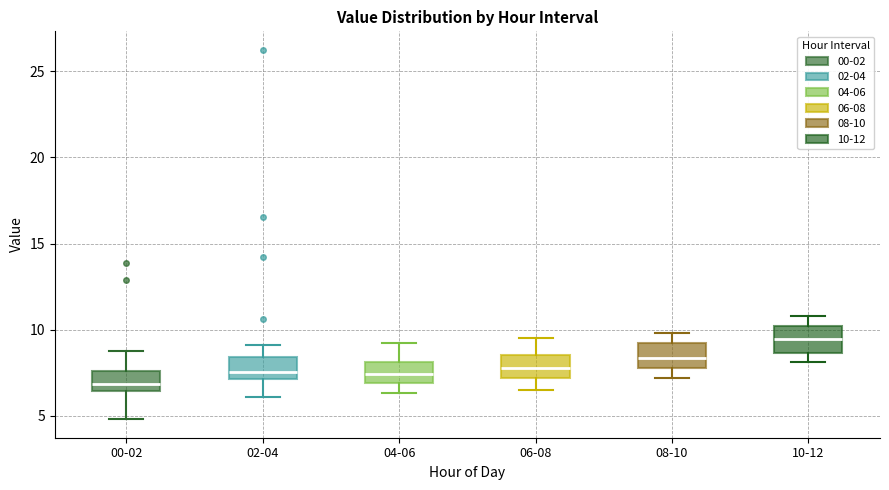

Which box has the lowest median line?

00-02